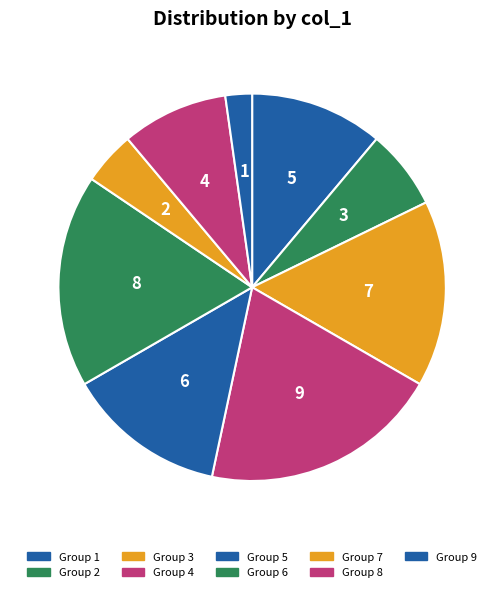

Does 5 represent more than half of the total?

No